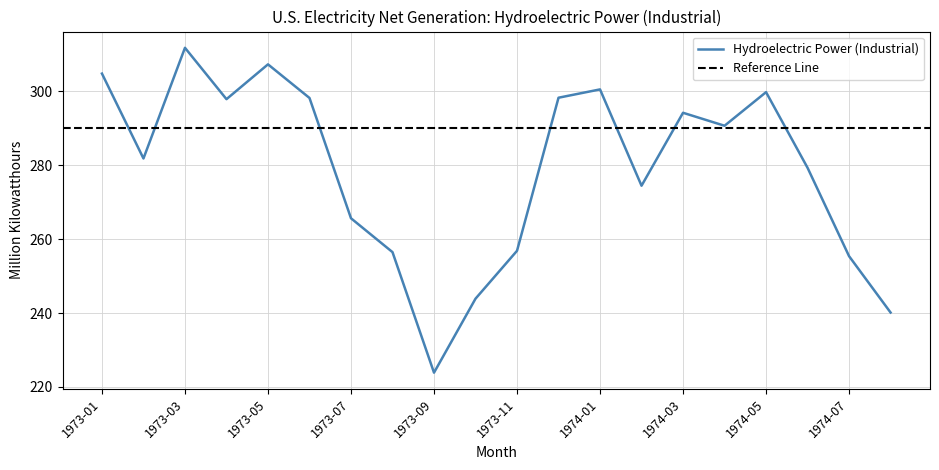

What is the sum of the values at 1974-05 and 1973-09?

523.7